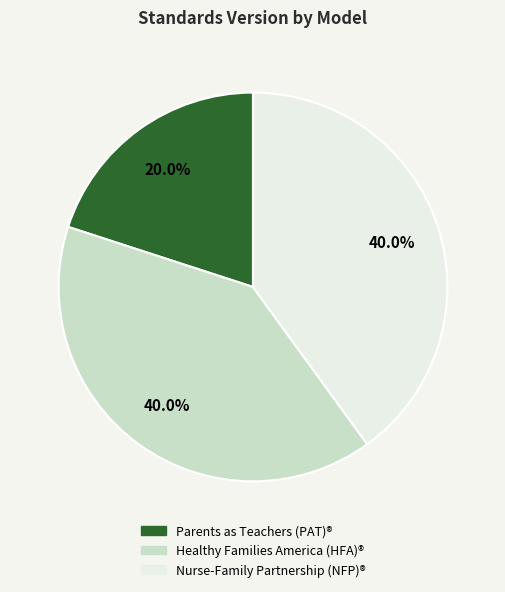

How many segments does this pie chart have?

3